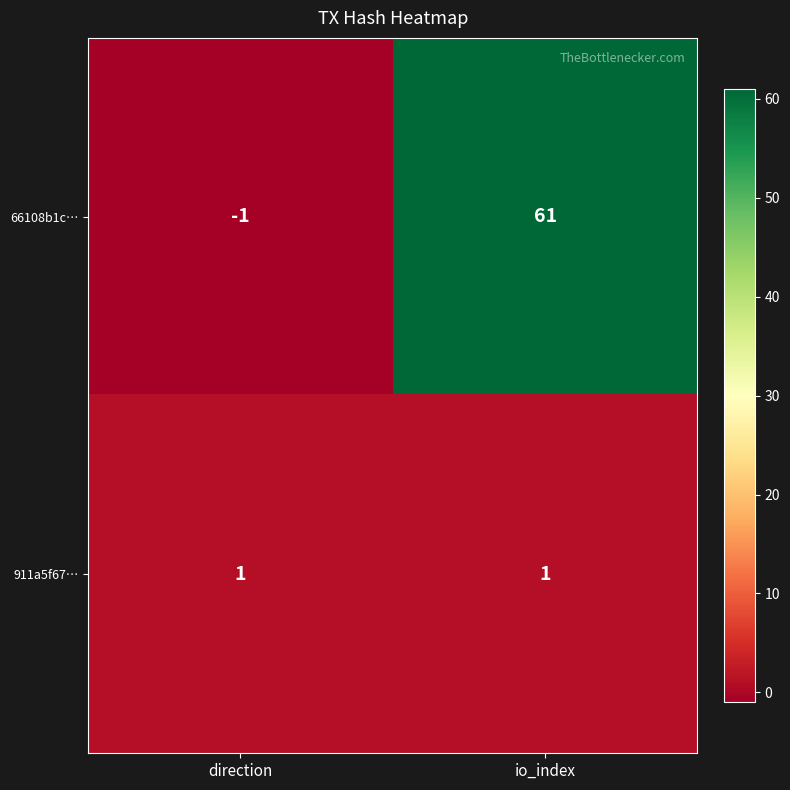

Reading left to right, transcribe all the data shown in this chart.

66108b1c…: direction=-1	io_index=61
911a5f67…: direction=1	io_index=1